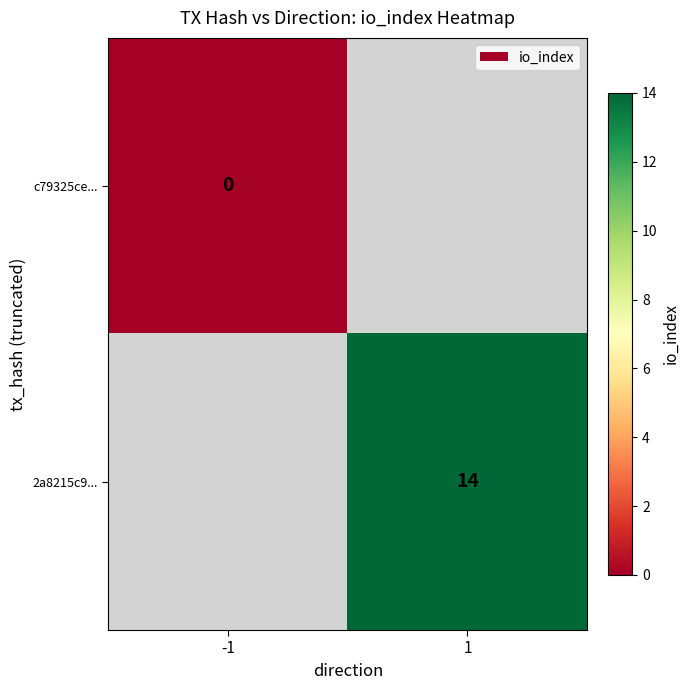

The value of 2a8215c9... at 1 is 14. True or false?

True